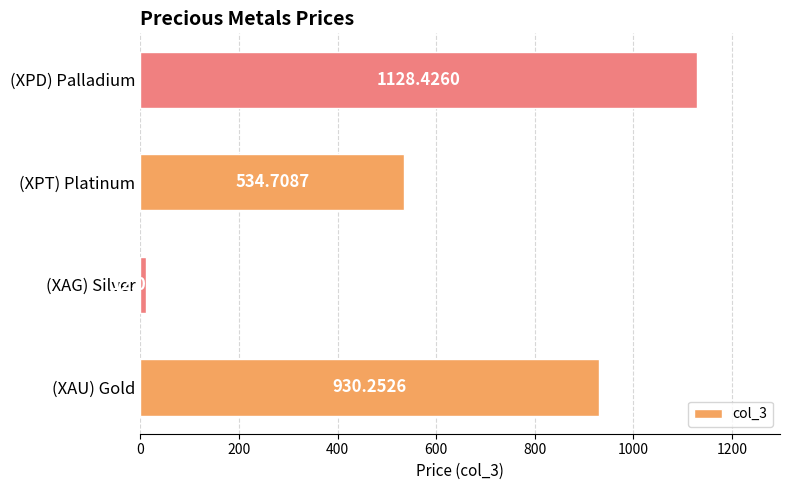

Which has a higher value, (XPD) Palladium or (XPT) Platinum?

(XPD) Palladium